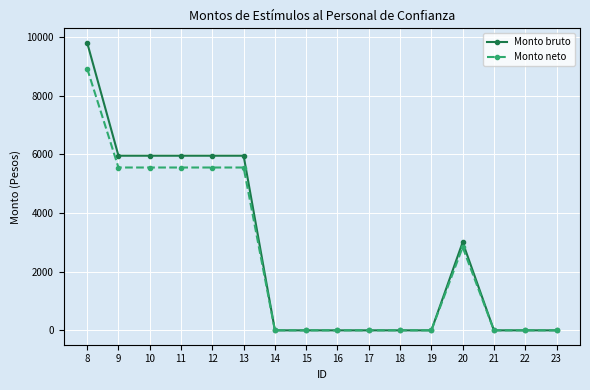

True or false: Monto bruto has more than 0 points higher than both neighbors.

True